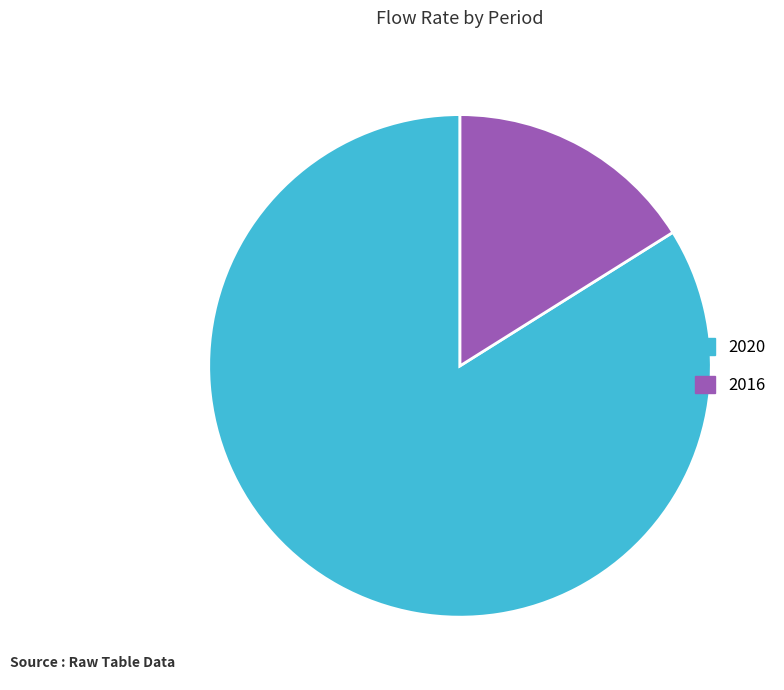

Which category has the smallest portion of the pie?

2016